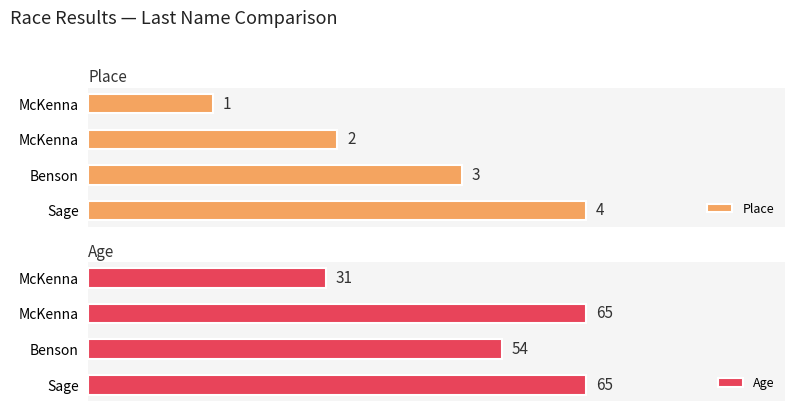

Rank the series by their maximum value, from highest to lowest.

Age, Place